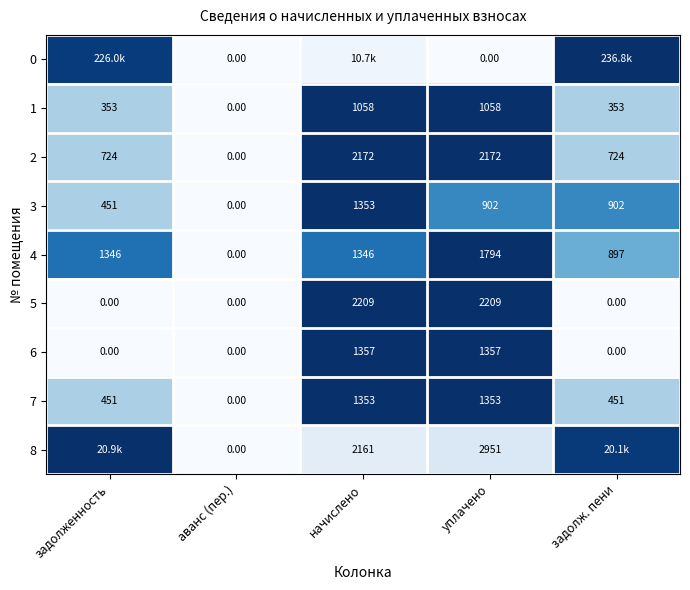

Is the value of 5 at задолж. пени greater than the value of 7 at задолженность?

No